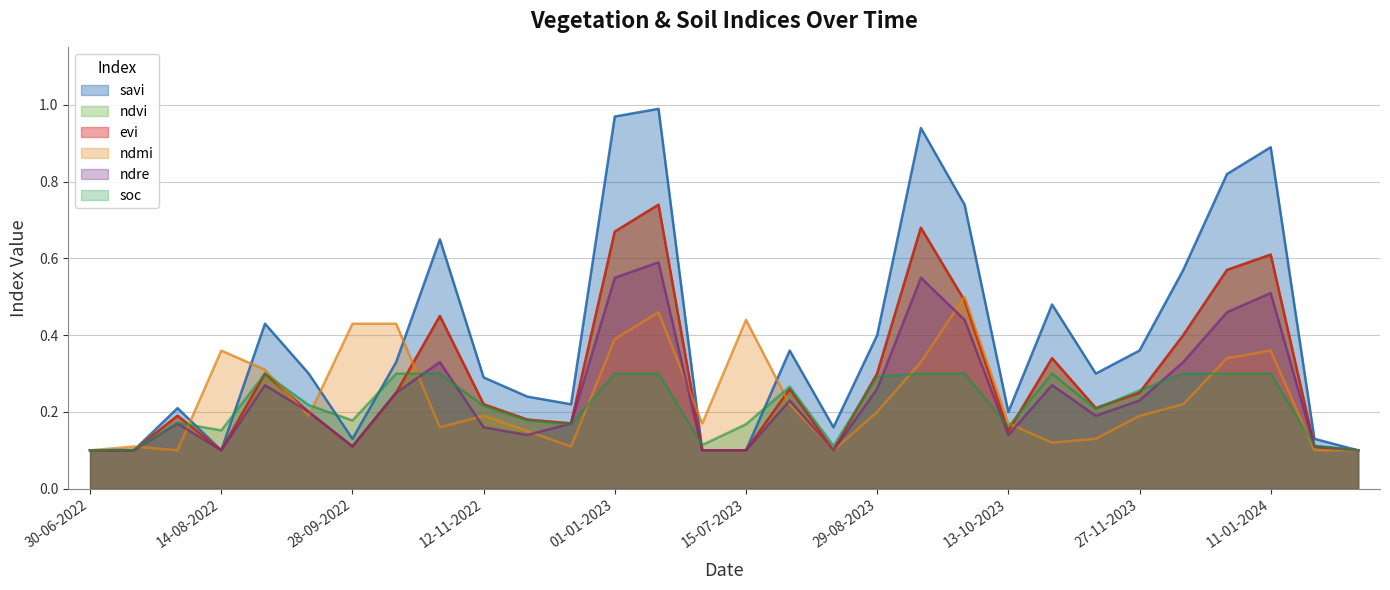

What is the difference between the second highest and minimum values in the soc series?

0.2